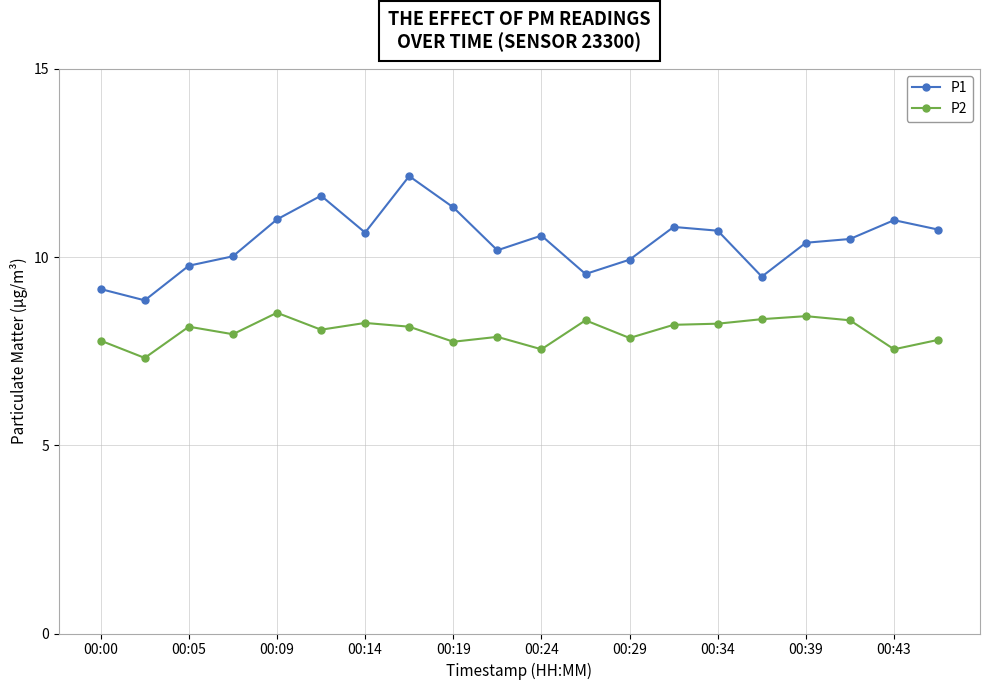

Is this an area chart (filled region under the line)?

No